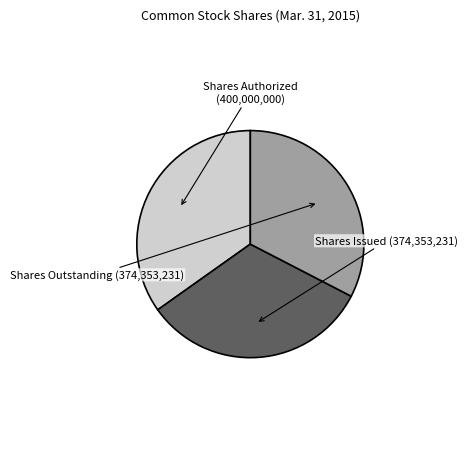

Does any single category account for the majority?

No